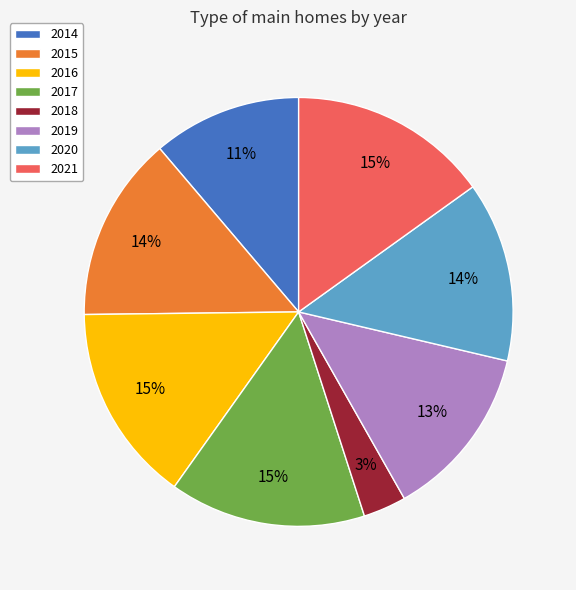

What percentage is the 2020 slice, to the nearest percent?

14%